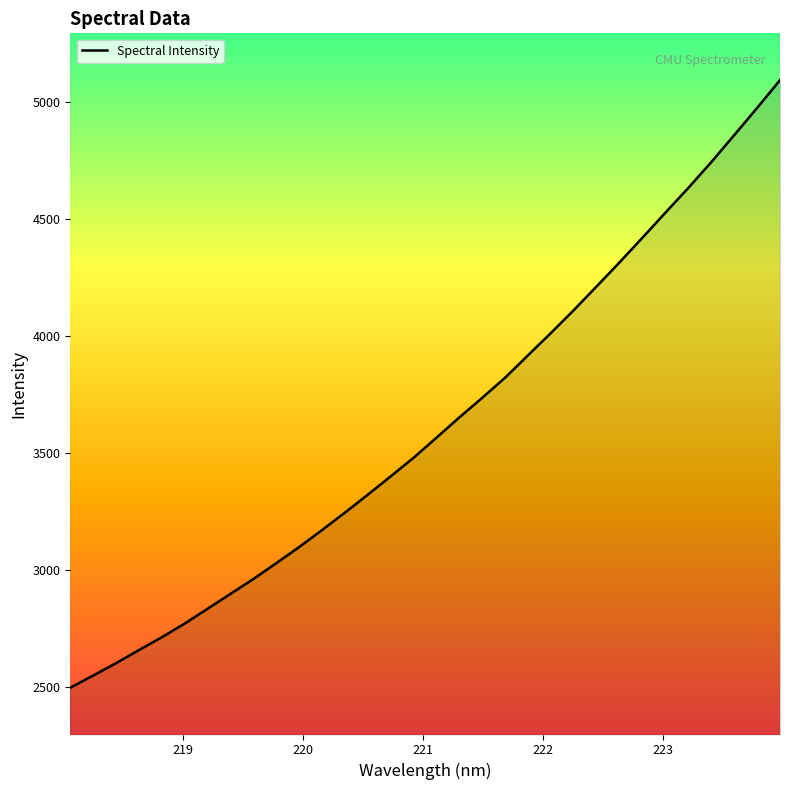

What is the difference between the maximum and minimum values?

2595.4